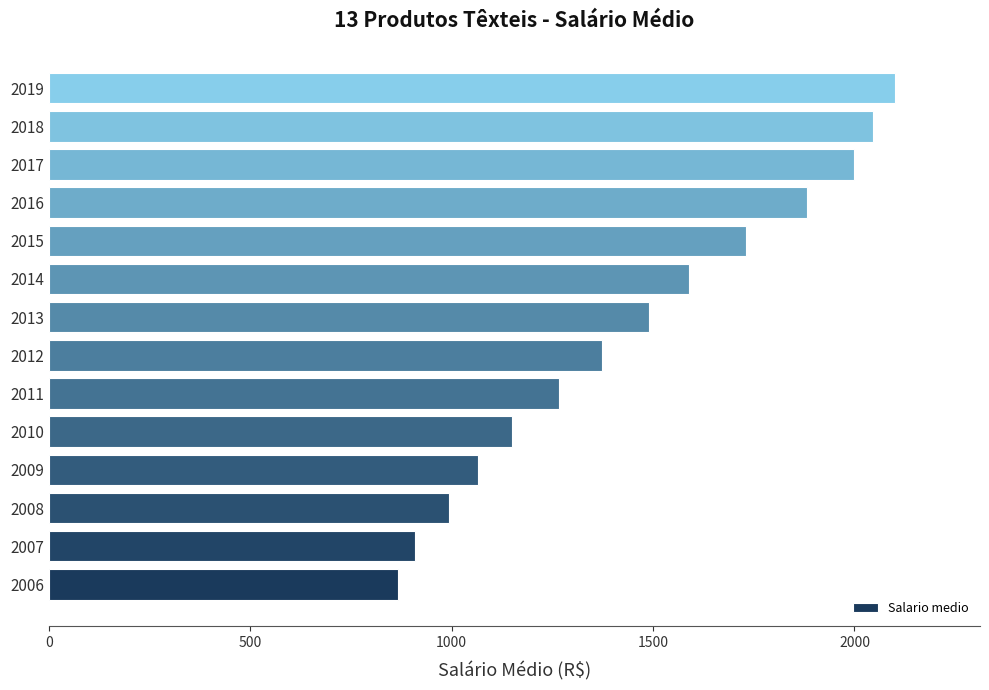

What is the change in value from 2008 to 2015?

+737.2